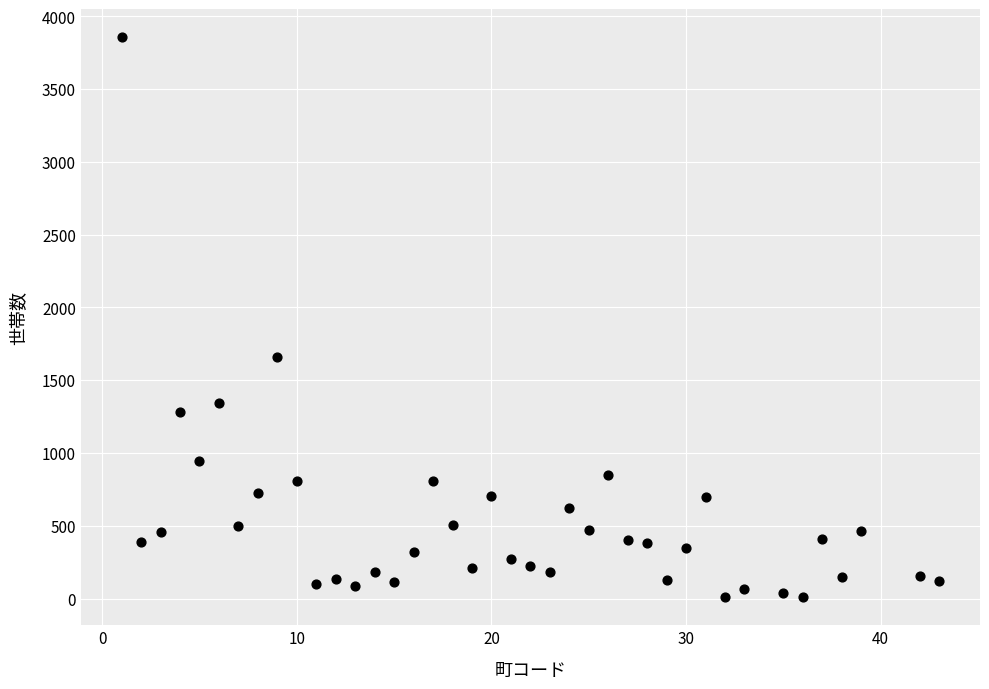

What is the range of X values (max minus min)?

42